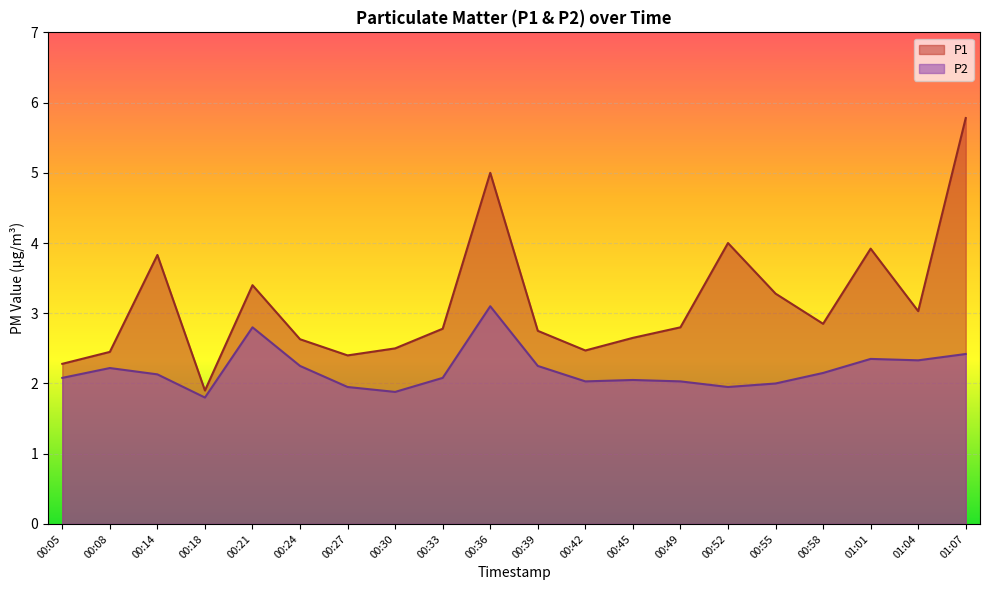

Which series has the largest total across all categories?

P1